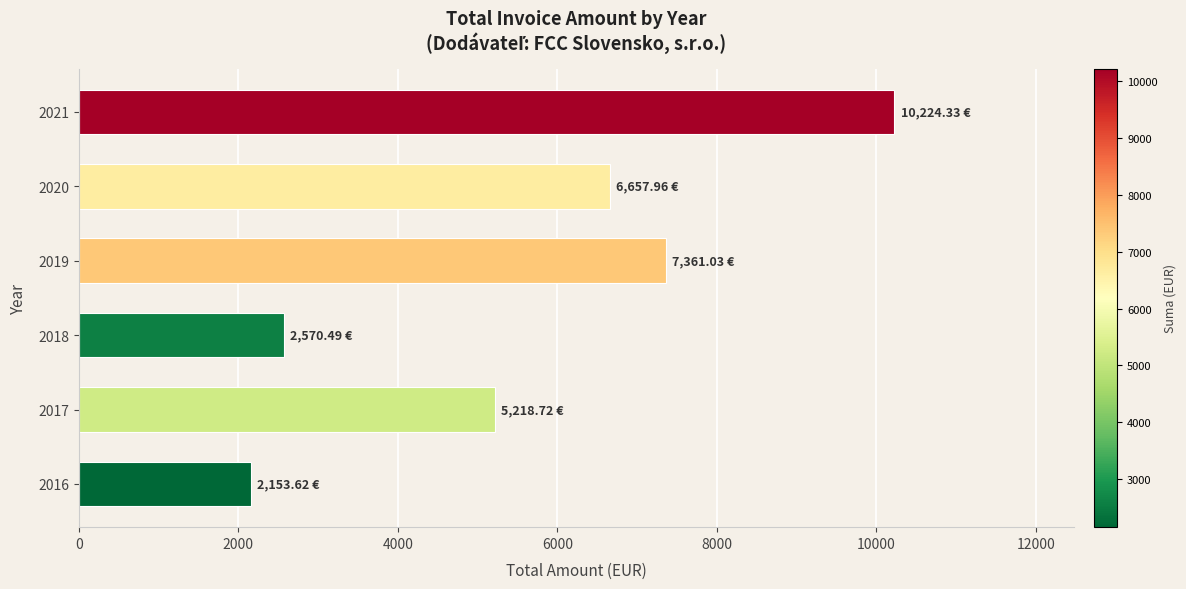

Rank the categories by value from highest to lowest.

2021, 2019, 2020, 2017, 2018, 2016